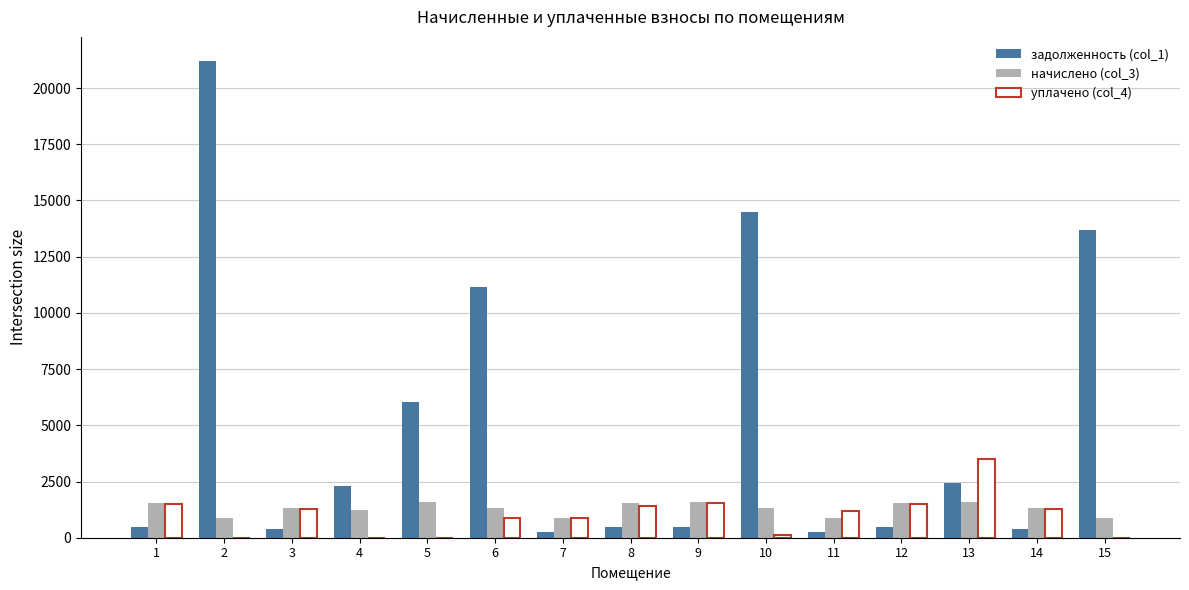

What is the maximum value for задолженность (col_1)?

21215.3